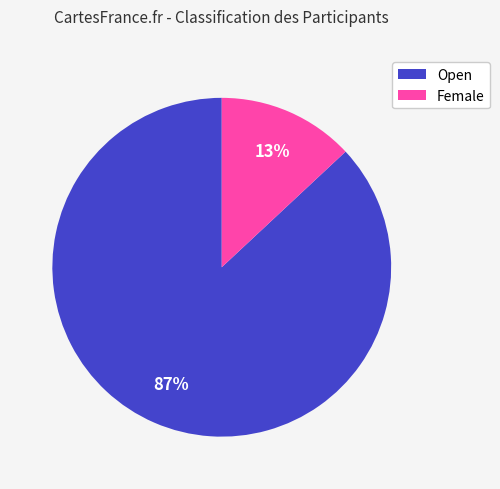

Which slice is the smallest?

Female